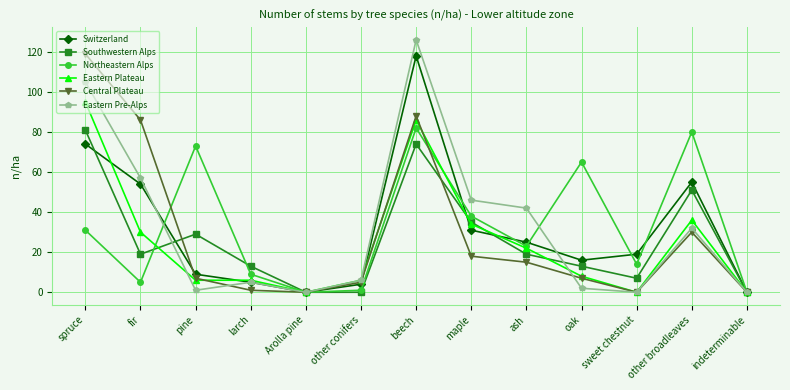

At which category is the sum across all series the highest?

beech